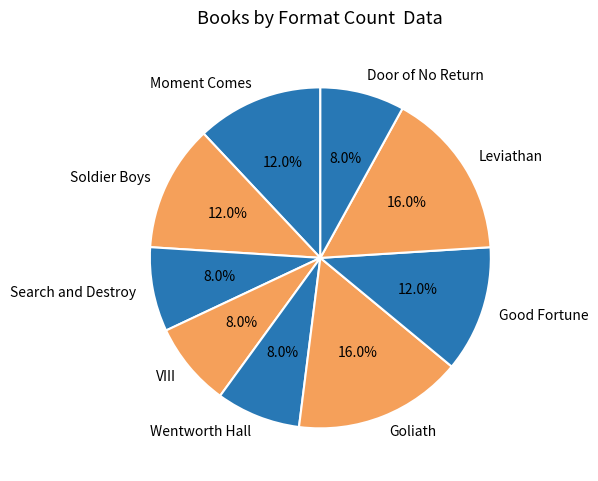

Does Goliath account for over 50% of the chart?

No